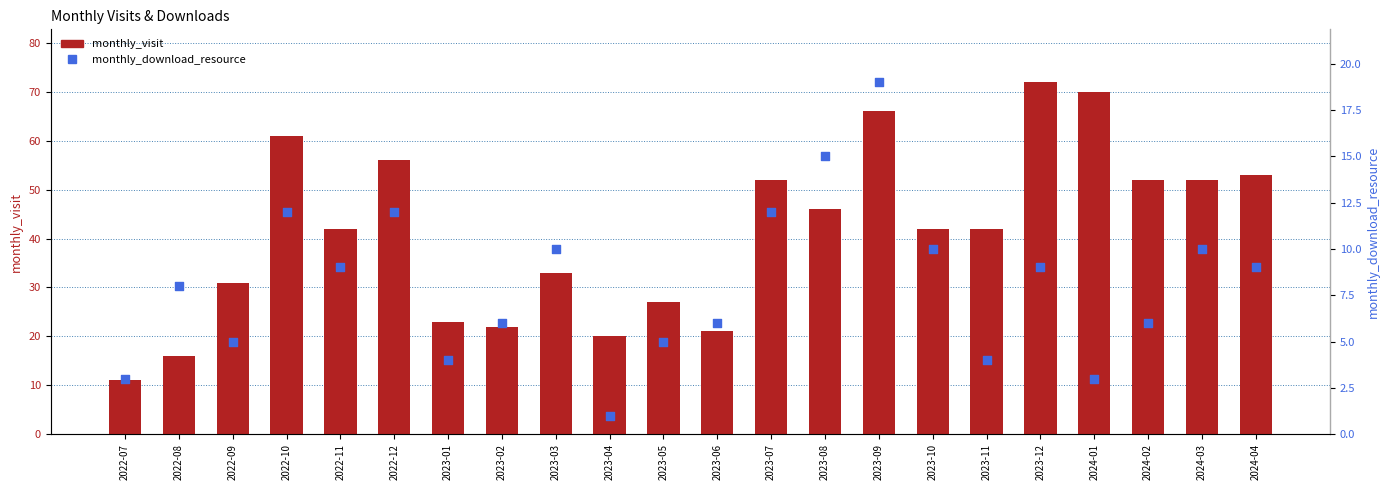

What is the total value across all series at 2022-08?

24